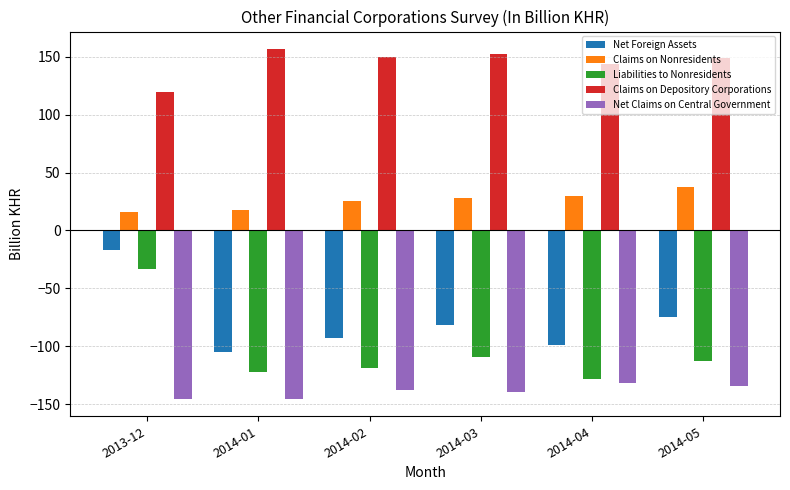

The Net Foreign Assets series shows -81.1 at 2014-03. True or false?

True